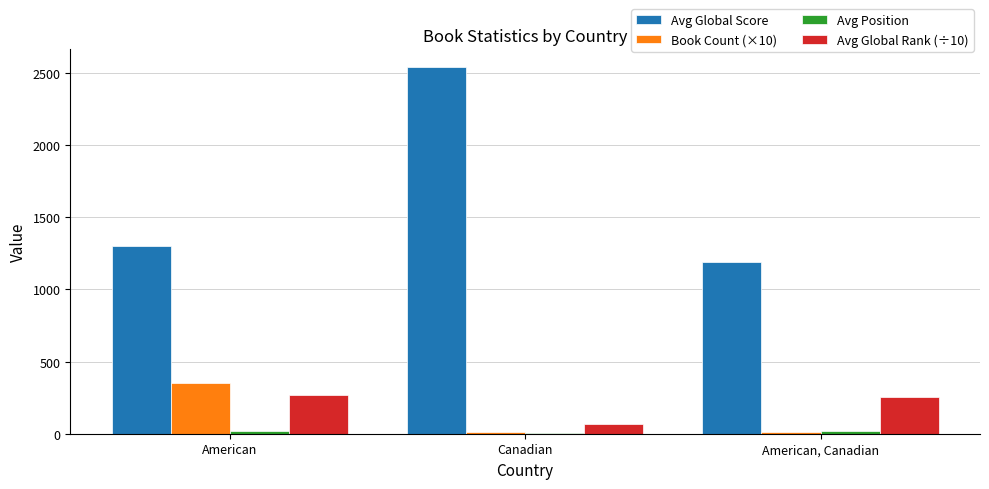

Between American and Canadian, which series saw the biggest shift?

Avg Global Score